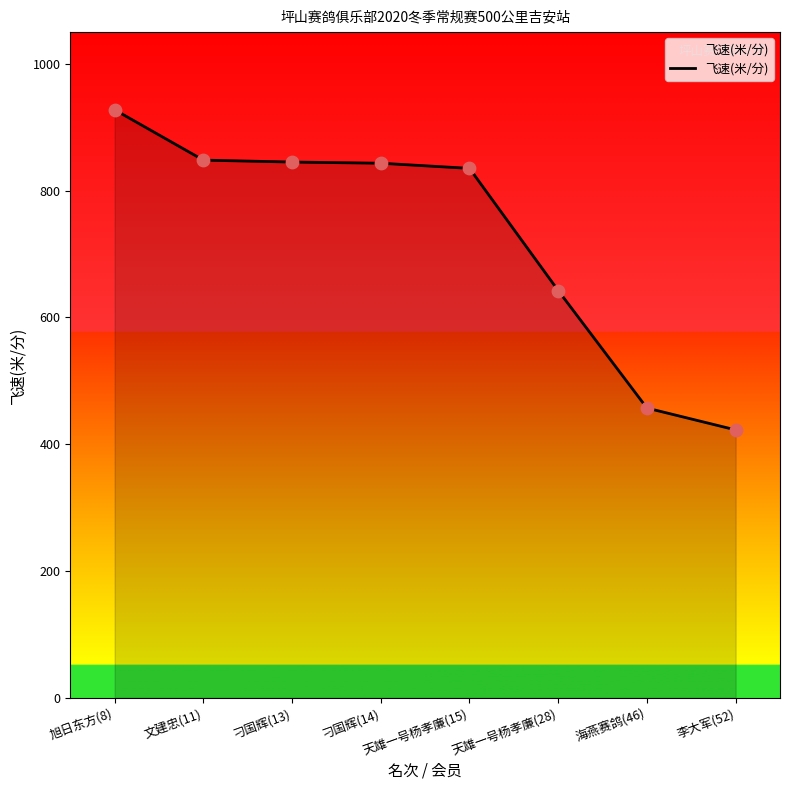

Approximately how many times larger is the value at 李大军(52) compared to 文建忠(11)?

0.5